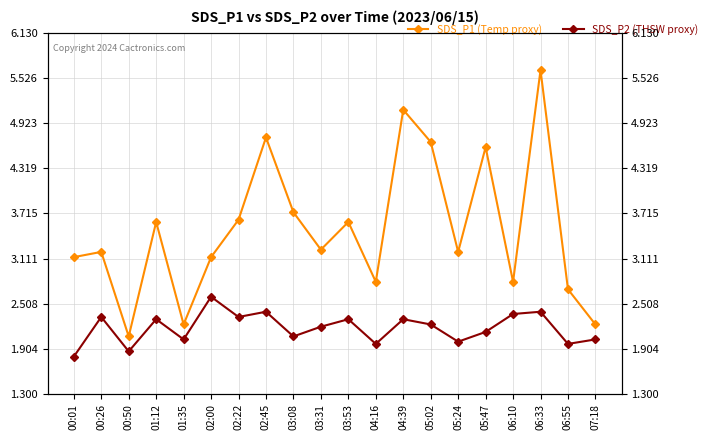

Reading left to right, list all the values displayed in this chart.

SDS_P1 (Temp proxy): 3.1	3.2	2.1	3.6	2.2	3.1	3.6	4.7	3.7	3.2	3.6	2.8	5.1	4.7	3.2	4.6	2.8	5.6	2.7	2.2
SDS_P2 (THSW proxy): 1.8	2.3	1.9	2.3	2.0	2.6	2.3	2.4	2.1	2.2	2.3	2.0	2.3	2.2	2.0	2.1	2.4	2.4	2.0	2.0